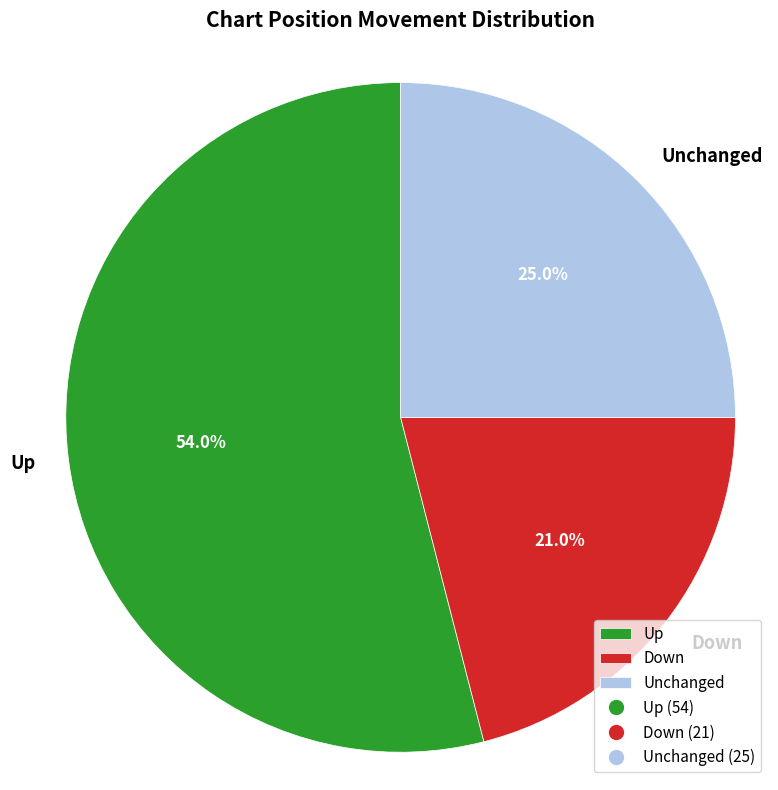

What is the ratio of the value at Unchanged to the value at Down?

1.2